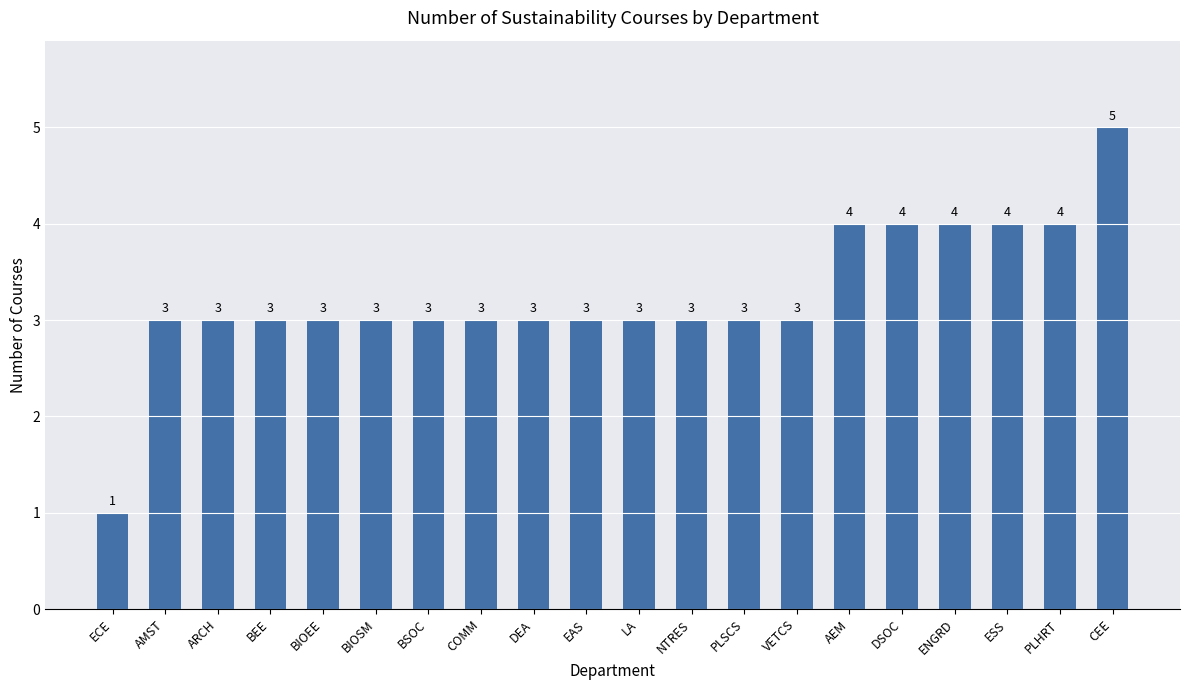

Reading left to right, extract all data points from this chart.

1	3	3	3	3	3	3	3	3	3	3	3	3	3	4	4	4	4	4	5